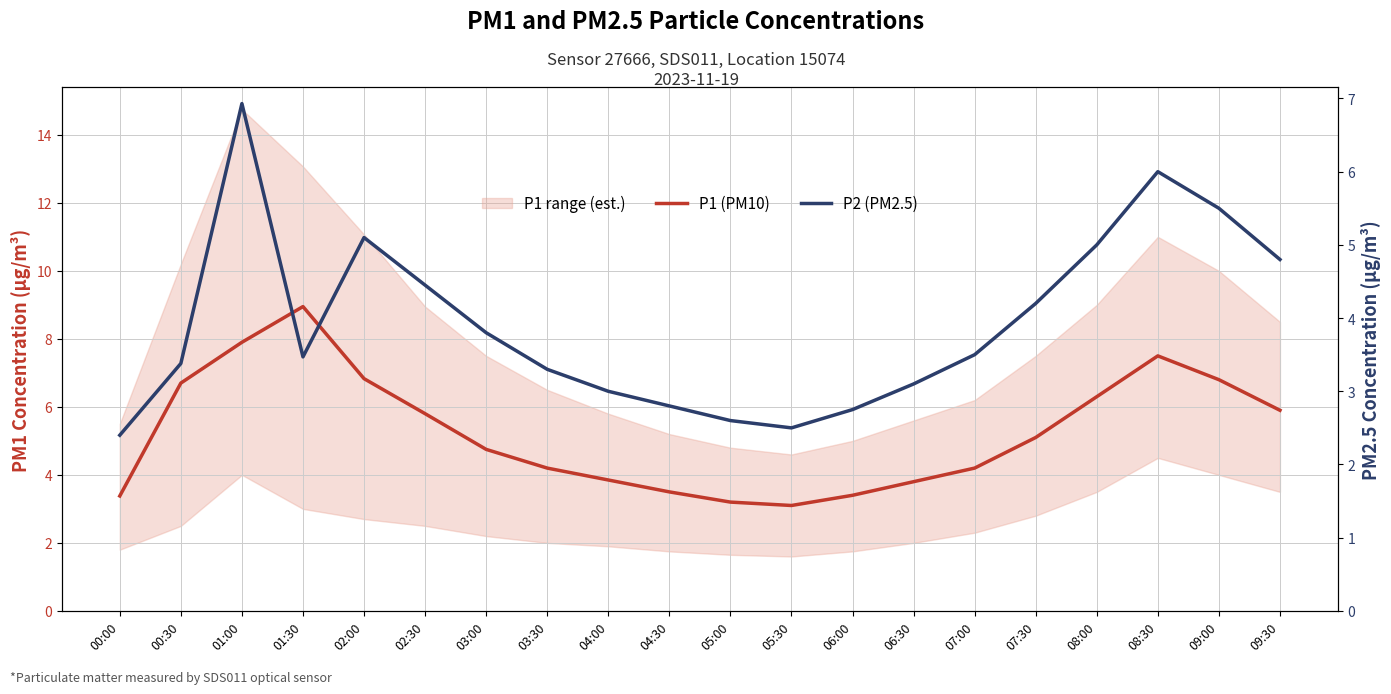

What is the label of the 14th point from the right?

03:00